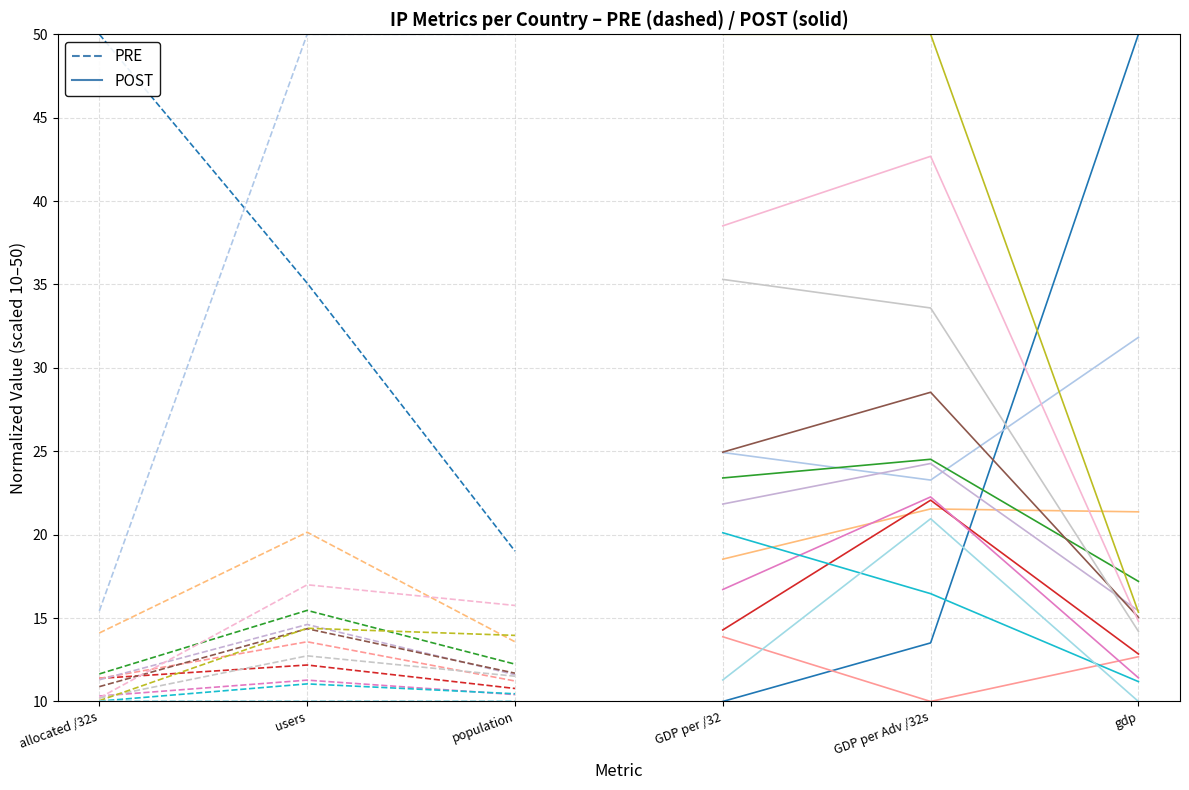

The PRE_US series shows 24.8 at population. True or false?

False